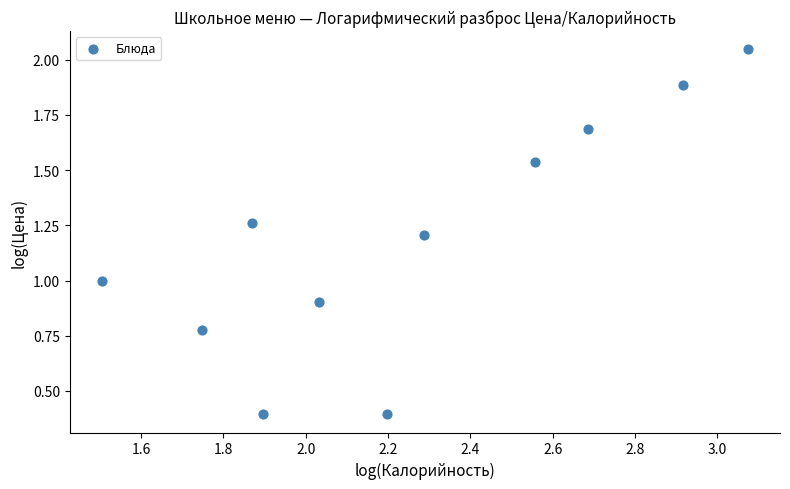

What is the average X value?

2.3